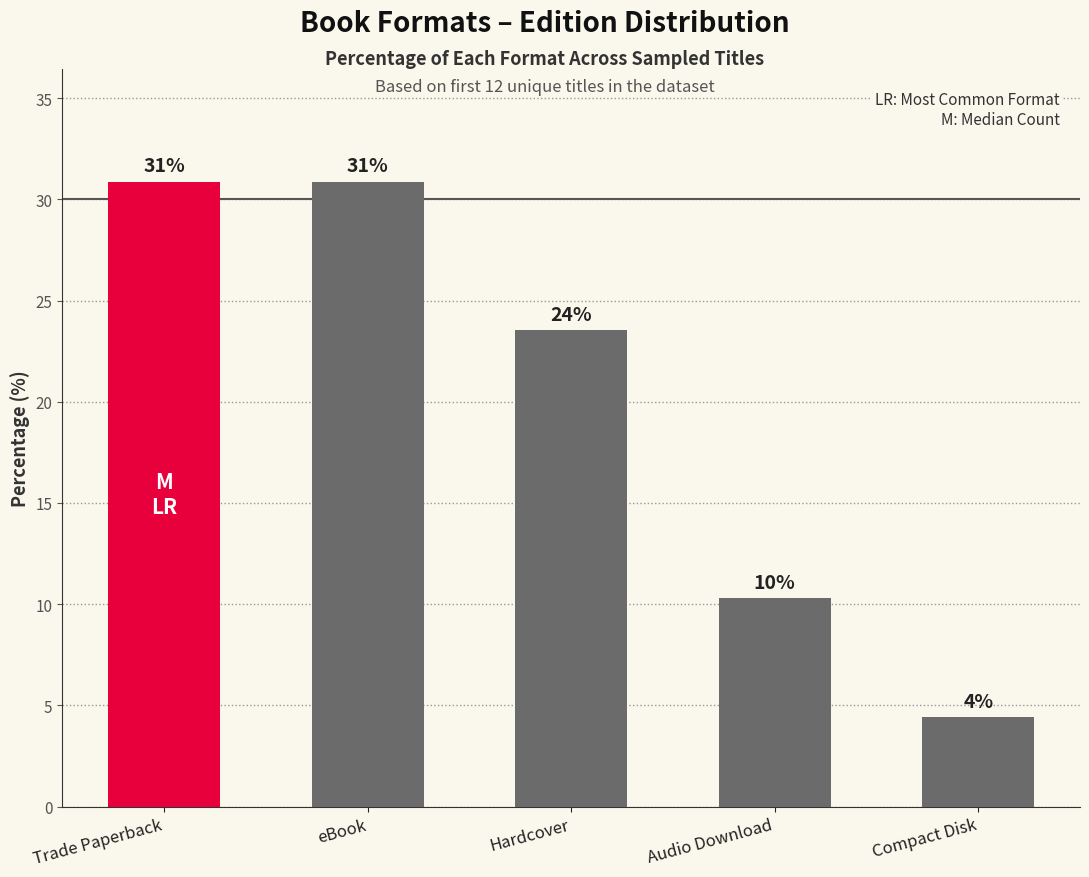

How many bars are there in total?

5